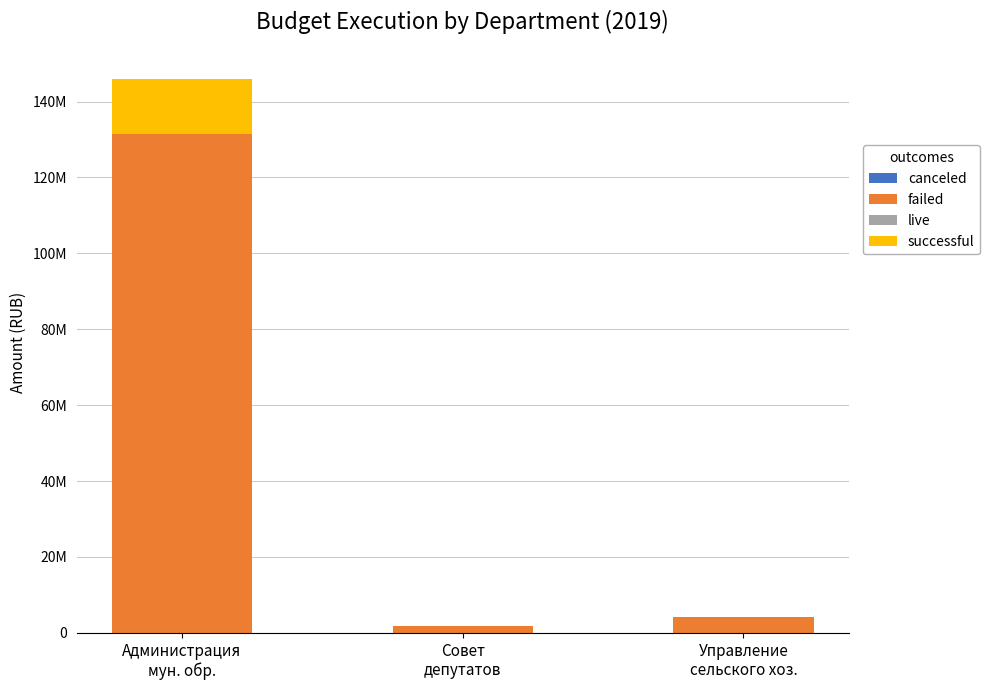

Does the chart contain stacked bars?

Yes